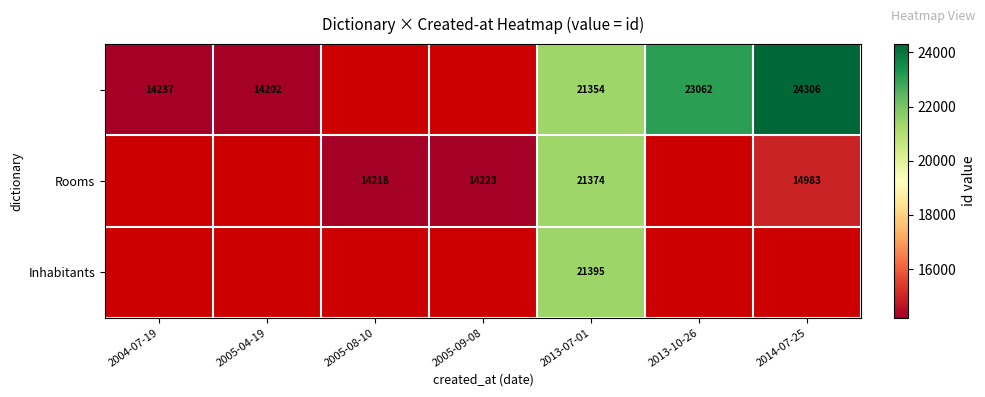

The value of Inhabitants at 2013-07-01 is 6488. True or false?

False